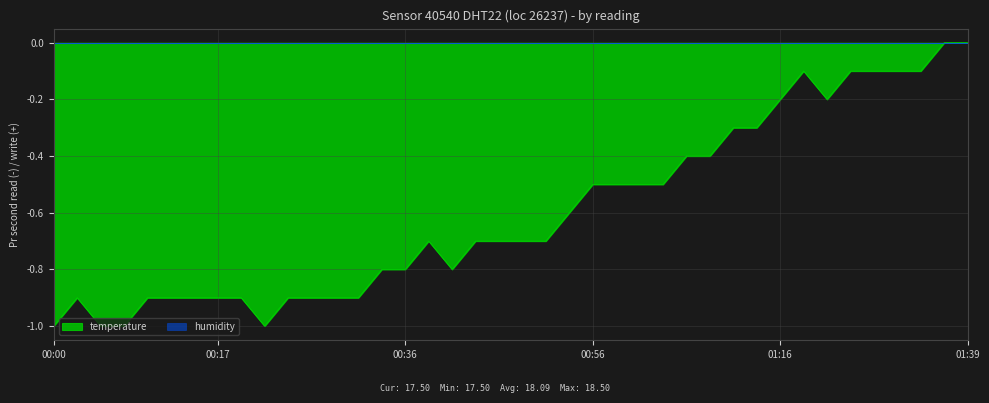

What is the label of the 4th point from the right?

01:31